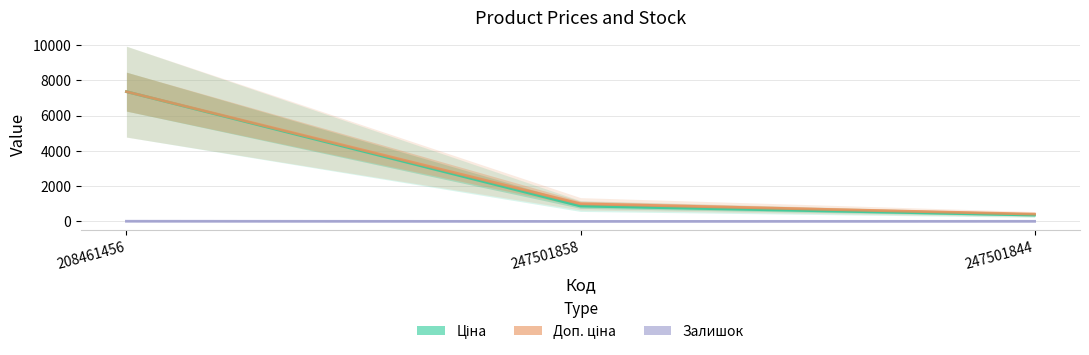

What are all the series names shown in the legend?

Ціна, Доп. ціна, Залишок